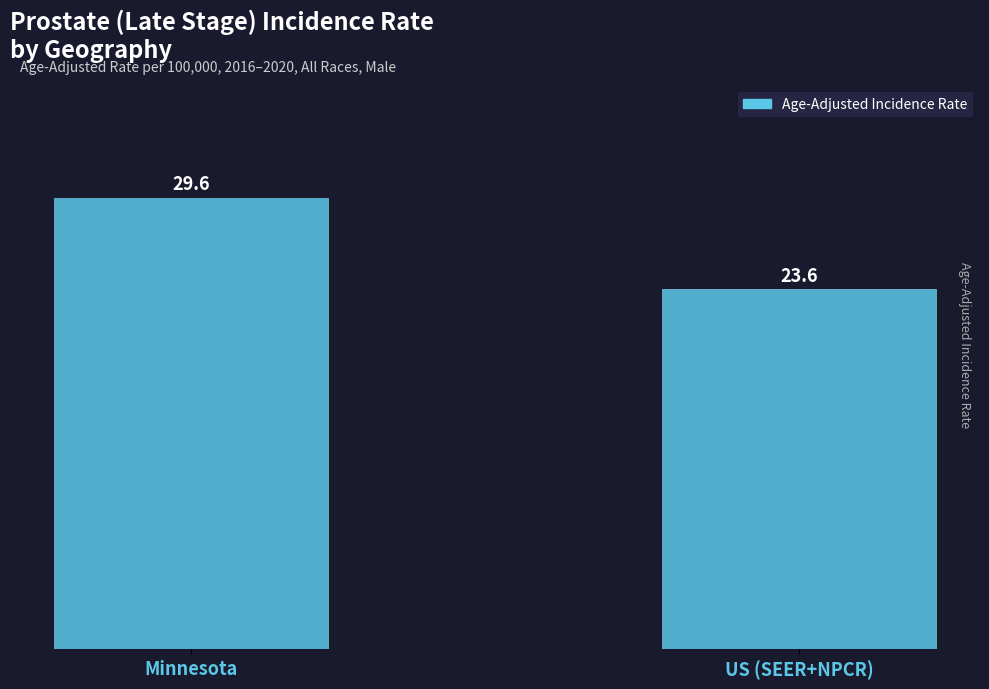

Reading left to right, list all the values displayed in this chart.

Minnesota=29.6	US (SEER+NPCR)=23.6